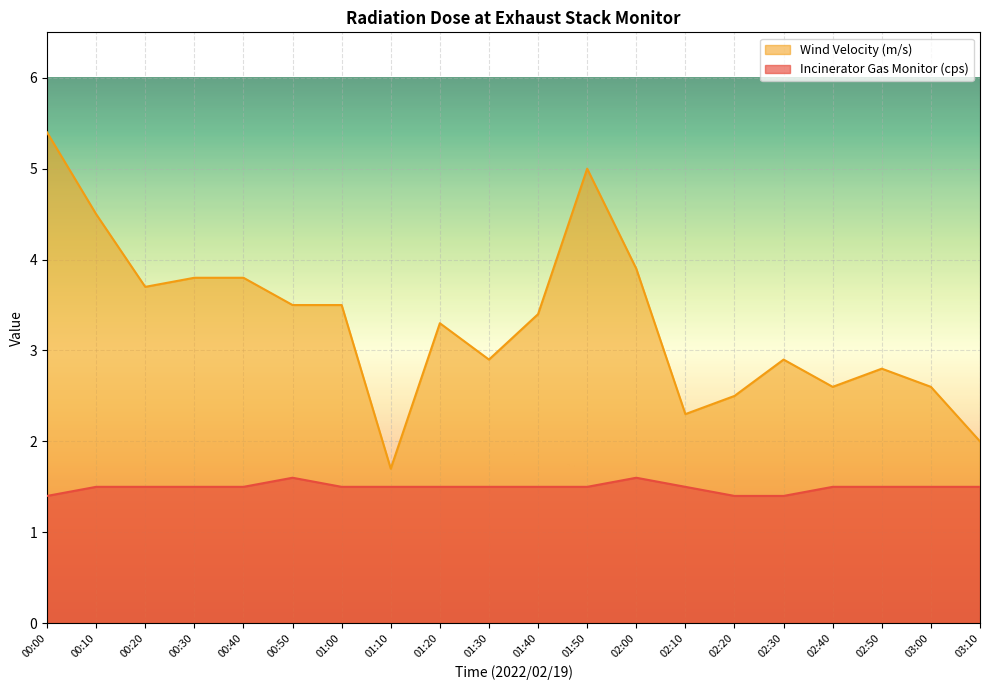

What is the total value across all series at 02:30?

4.3